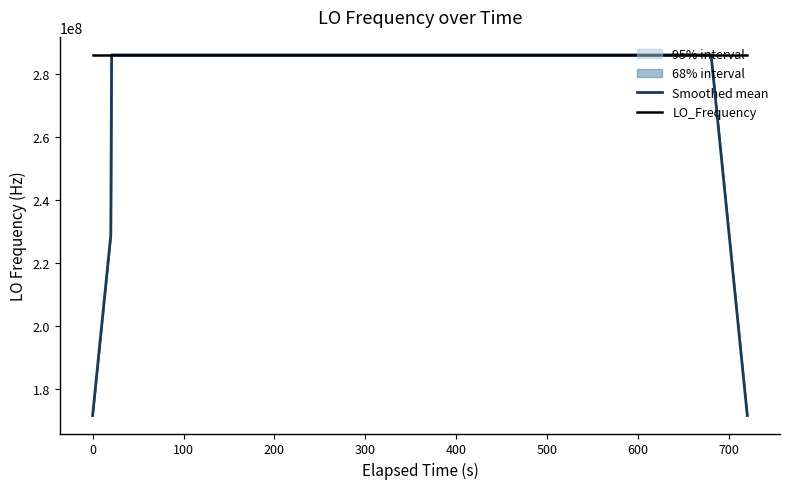

Rank the series by their maximum value, from lowest to highest.

Smoothed mean, LO_Frequency